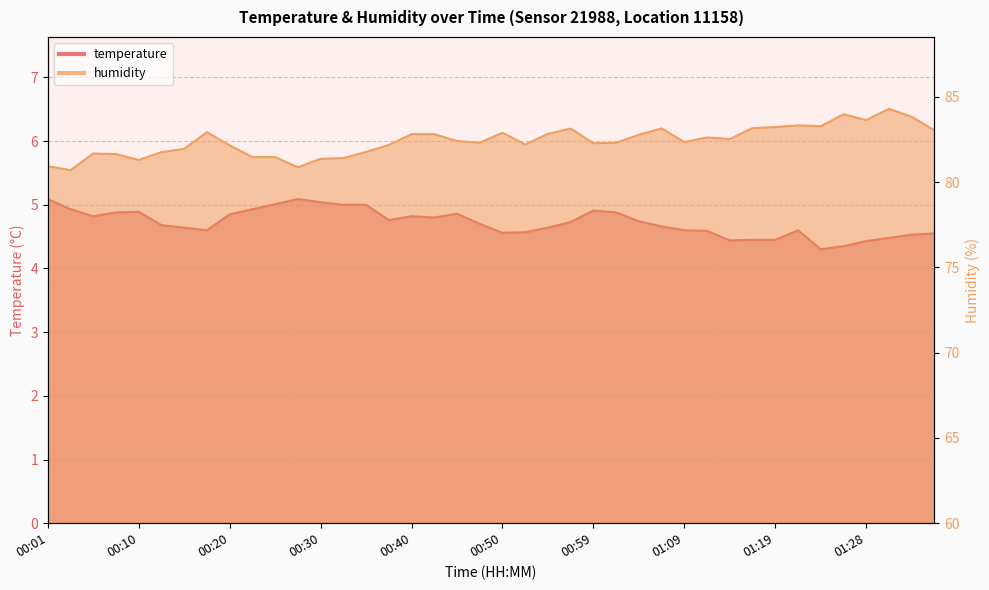

What is the total value across all series at 00:30?

86.4